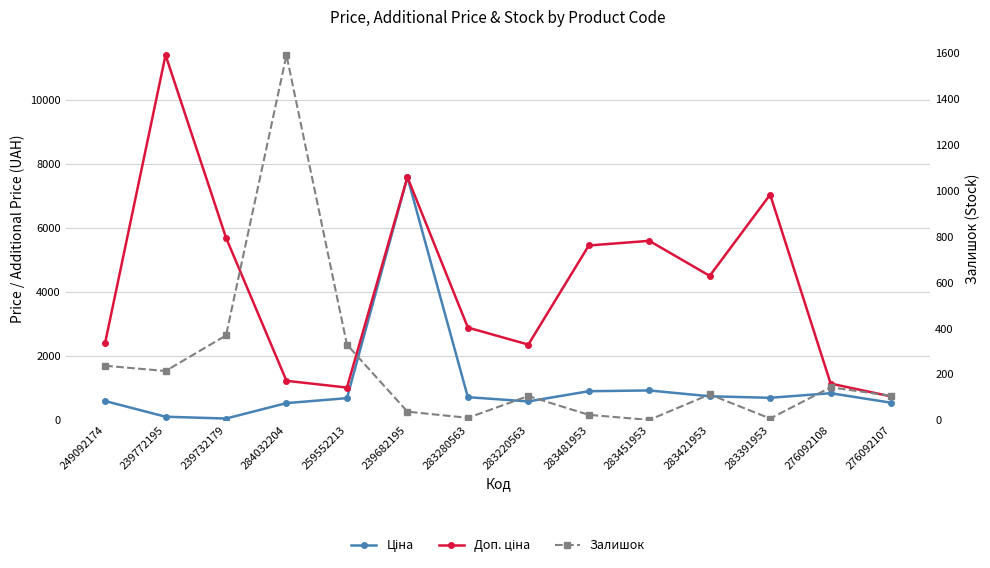

What is the sum of the Ціна values at 283451953 and 283391953?

1639.7